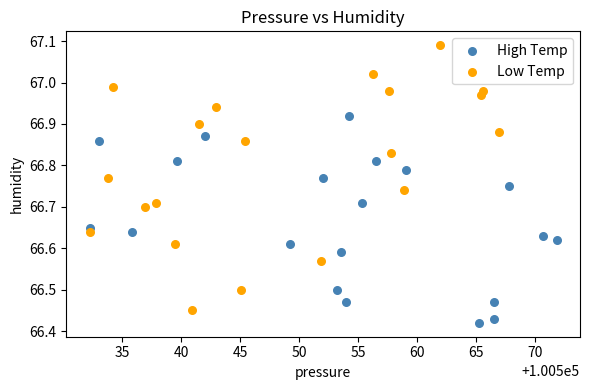

Which series has the widest spread of Y values?

Low Temp